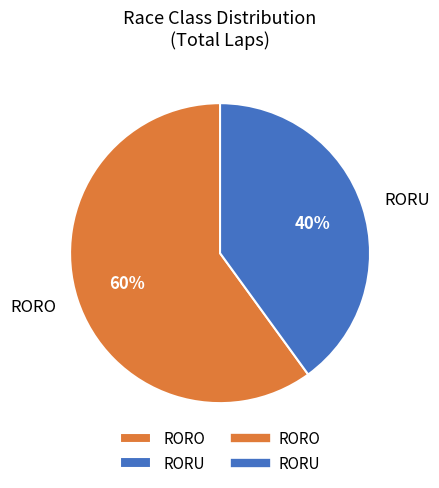

How many segments does this pie chart have?

2